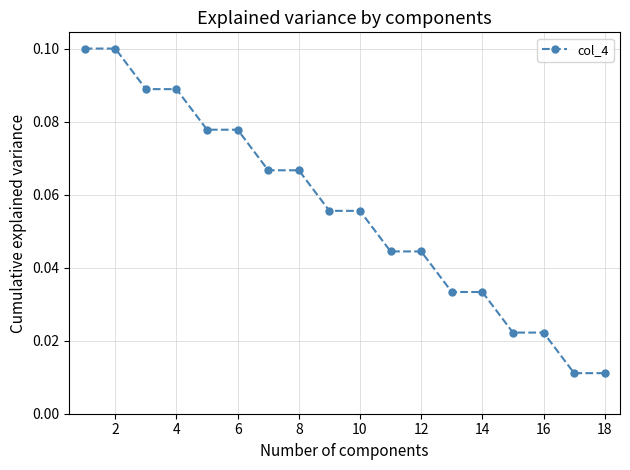

What is the sum of all values?

1.0